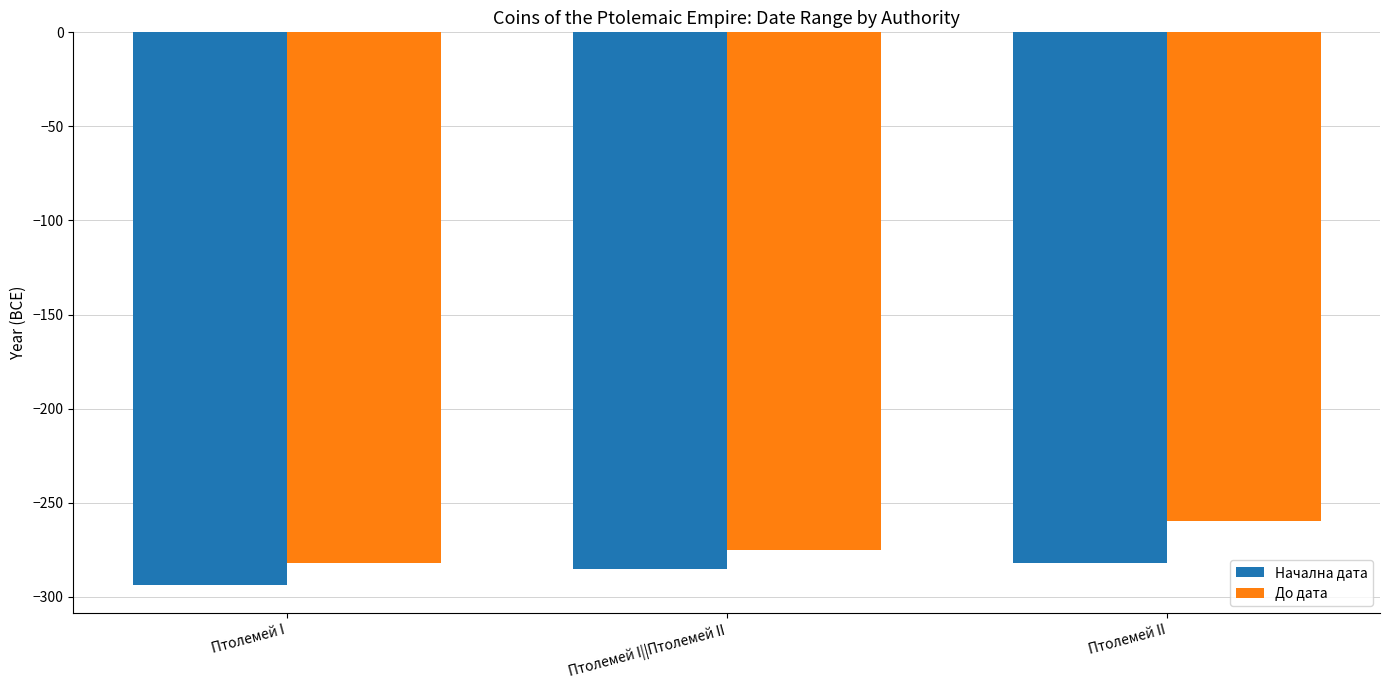

Rank the series by their maximum value, from highest to lowest.

До дата, Начална дата